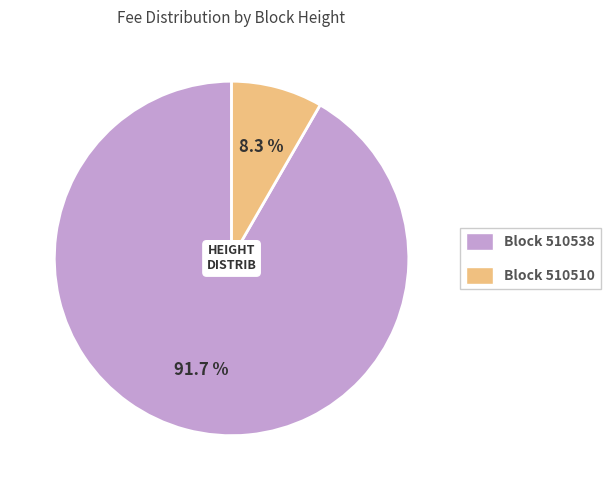

Rank the categories by value from highest to lowest.

Block 510538, Block 510510